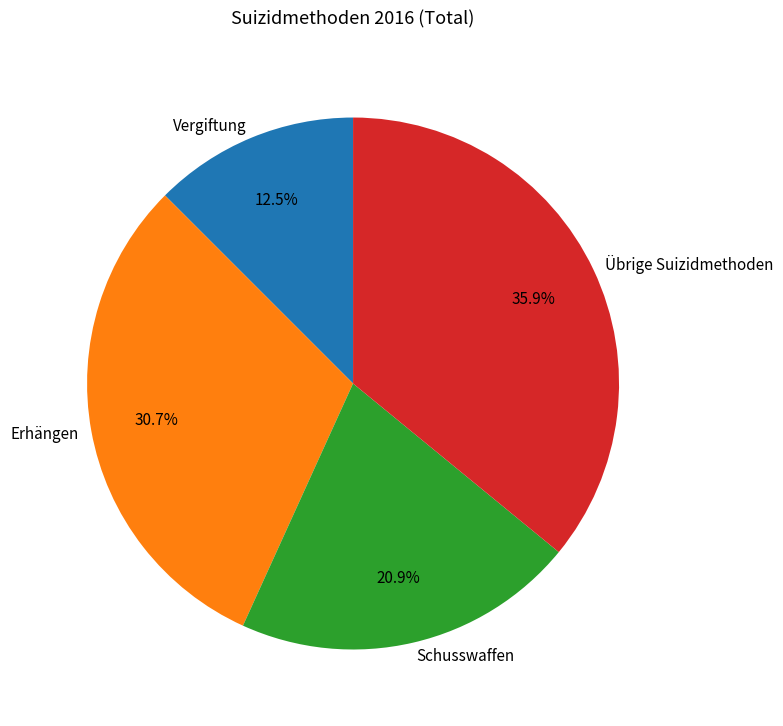

To the nearest percent, what is the difference between the largest and smallest slice percentages?

23%